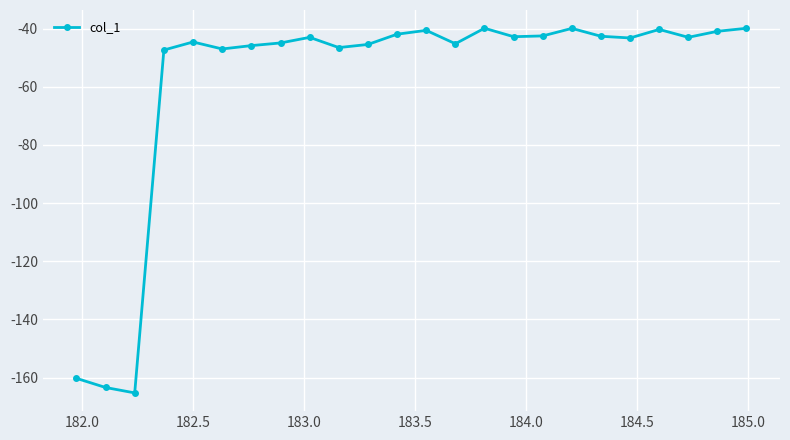

What is the value of the 11th point from the left?

-45.4